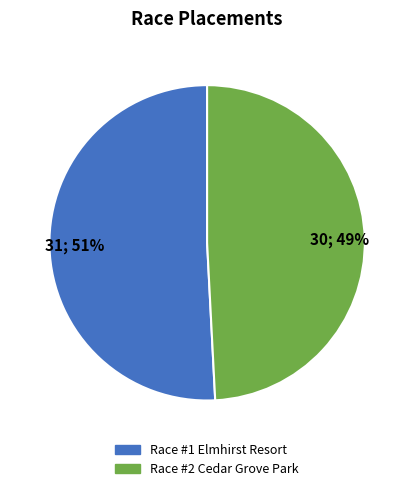

To the nearest percent, what percentage of the pie is 30; 49%?

49%